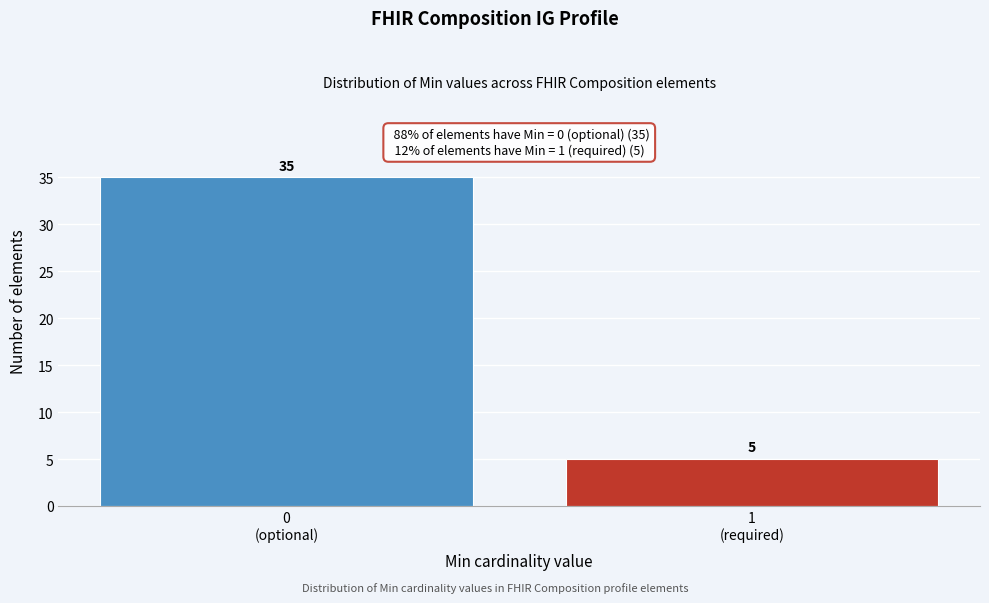

Reading left to right, transcribe all the data shown in this chart.

35	5